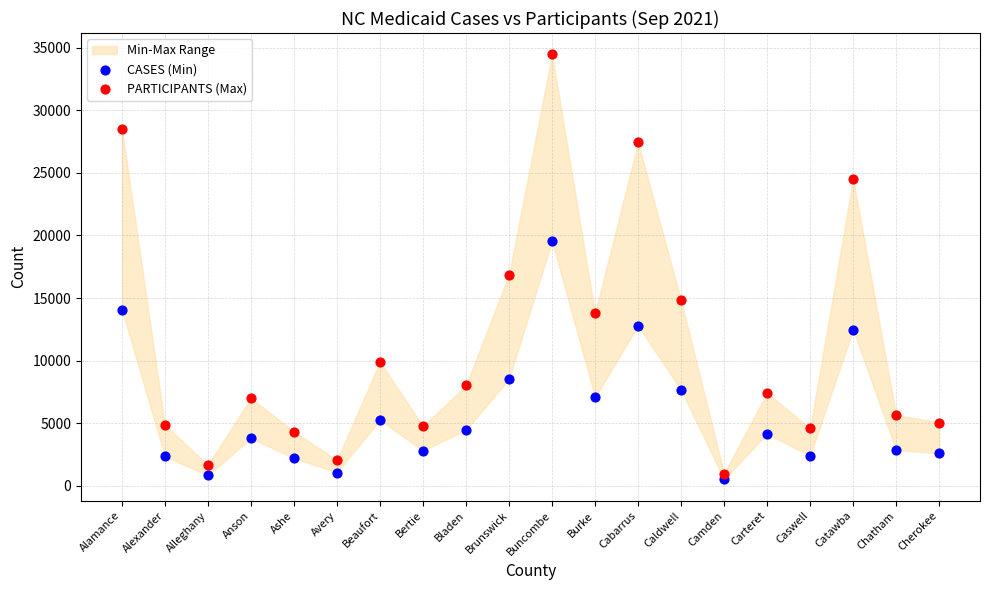

Which series has the largest Y range (max minus min)?

PARTICIPANTS (Max)